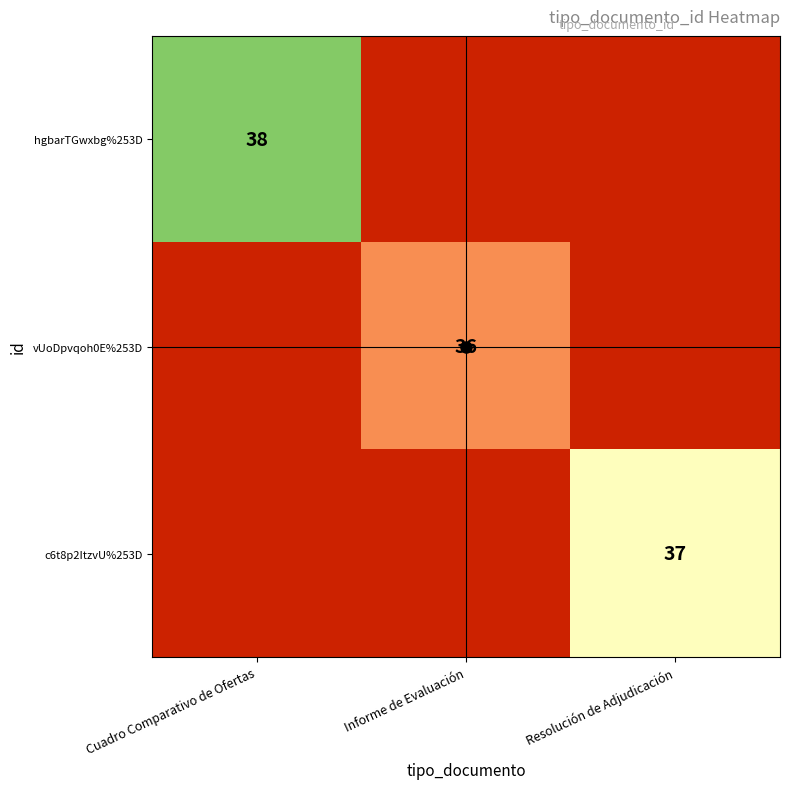

At which category does the chart reach its minimum across all series?

Informe de Evaluación